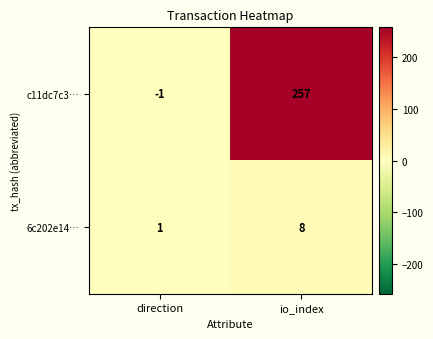

What is the difference between the 6c202e14… values at io_index and direction?

7